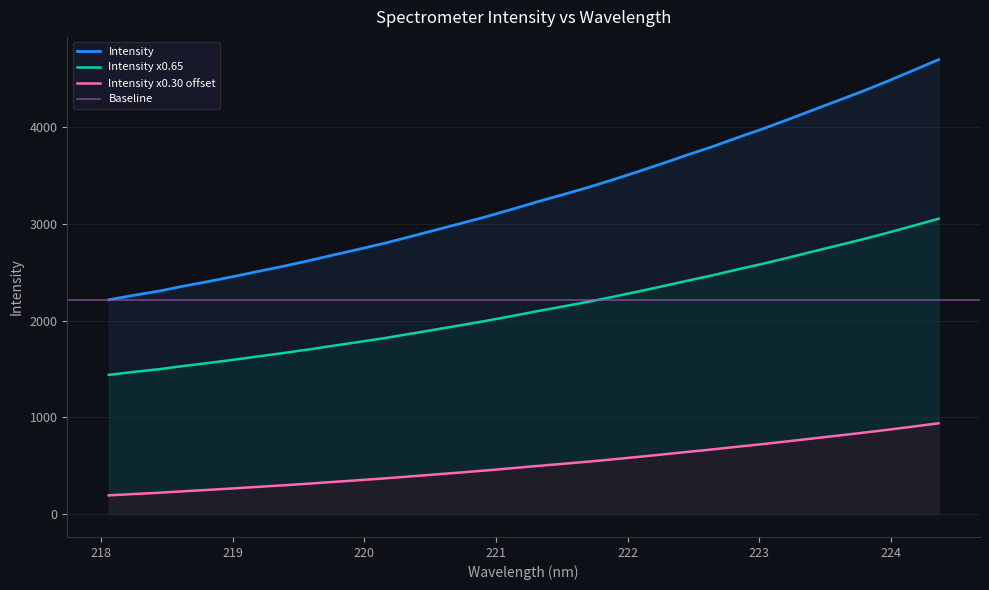

What is the average value?

3277.9